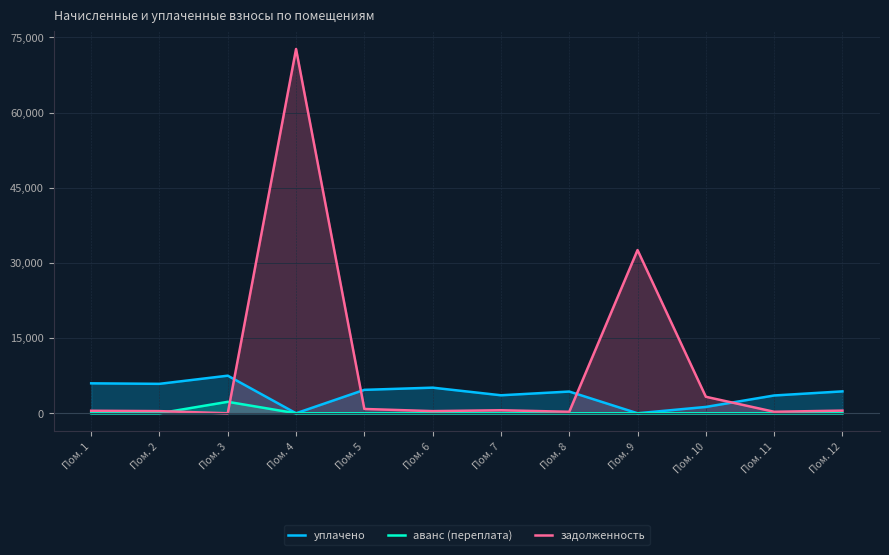

List the series in order of their peak value, highest first.

задолженность, уплачено, аванс (переплата)